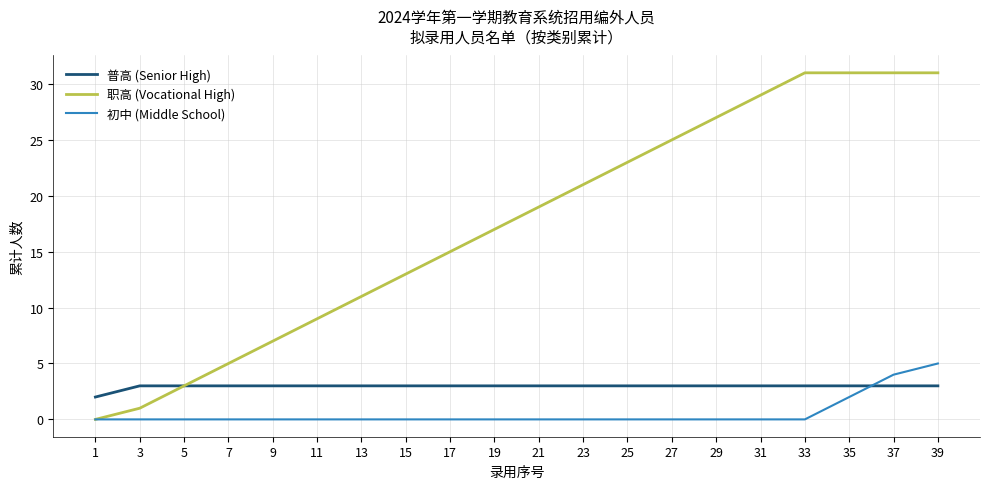

At which category is the sum across all series the highest?

39